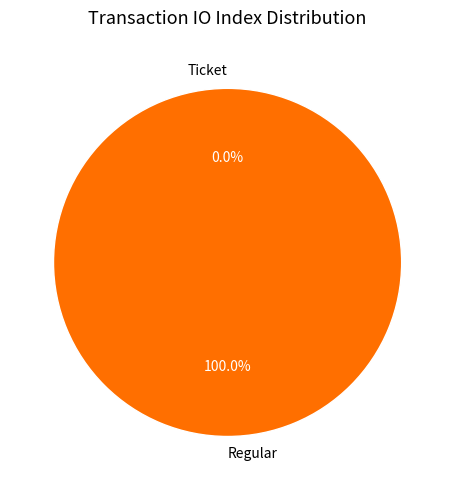

Does any single category account for the majority?

Yes